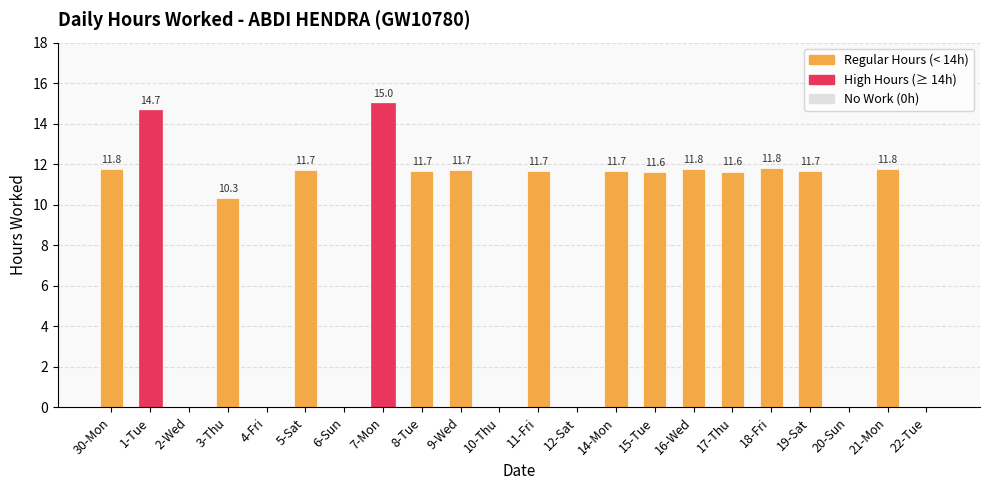

Are the bars horizontal?

No